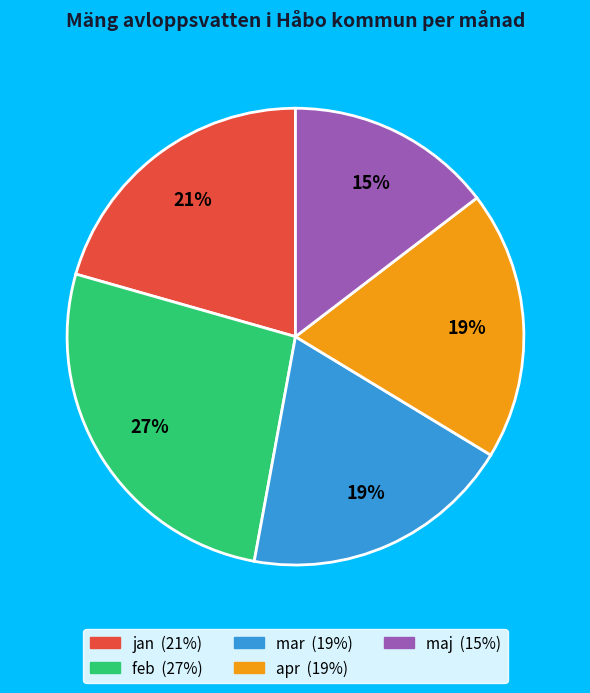

Is there a majority slice in this chart?

No